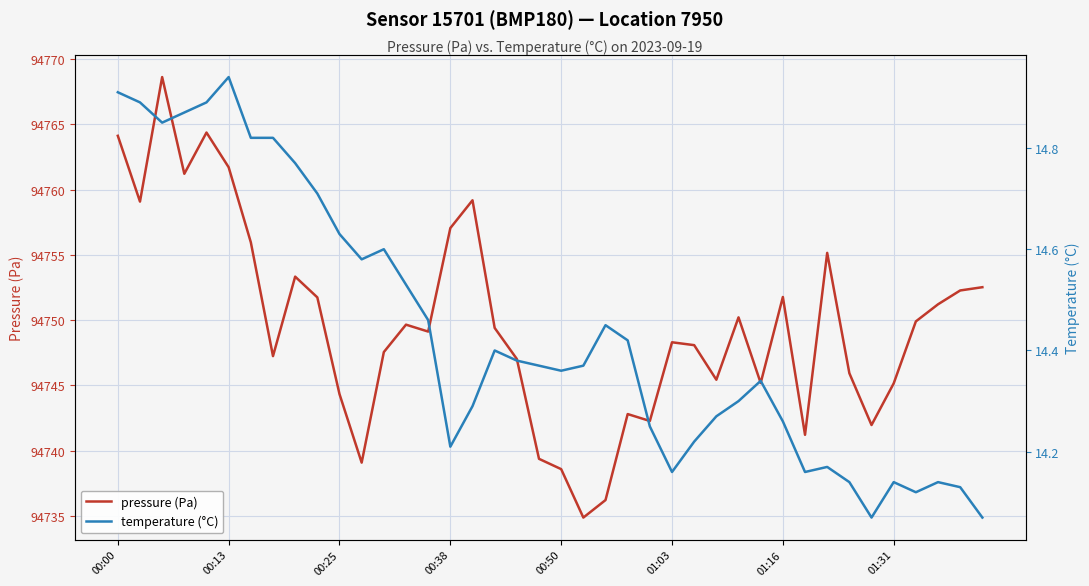

What is the total value across all series at 22?

94750.7